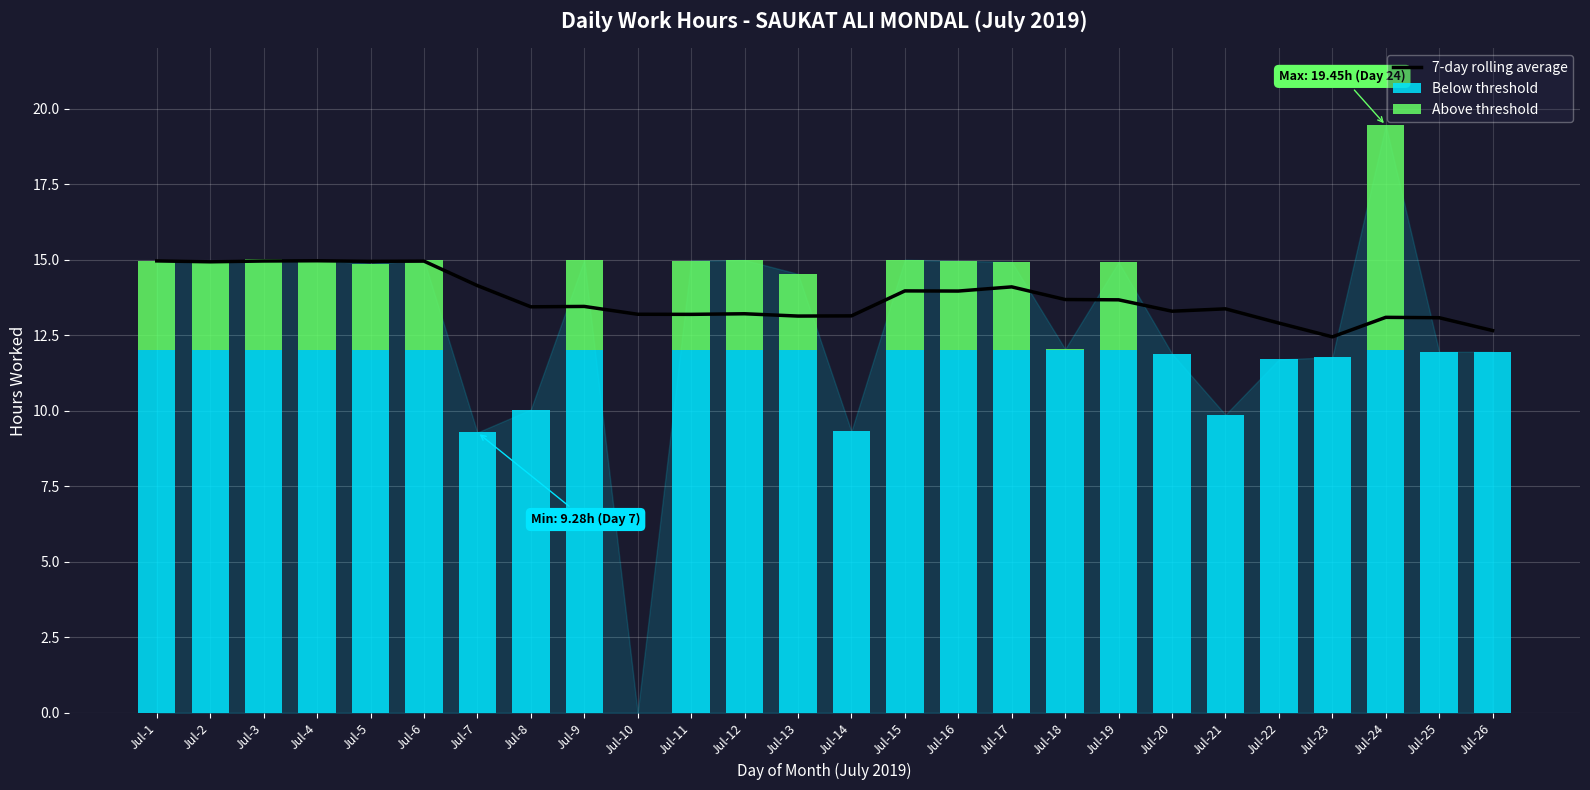

Is it true that the value at Jul-19 is 13.7?

True